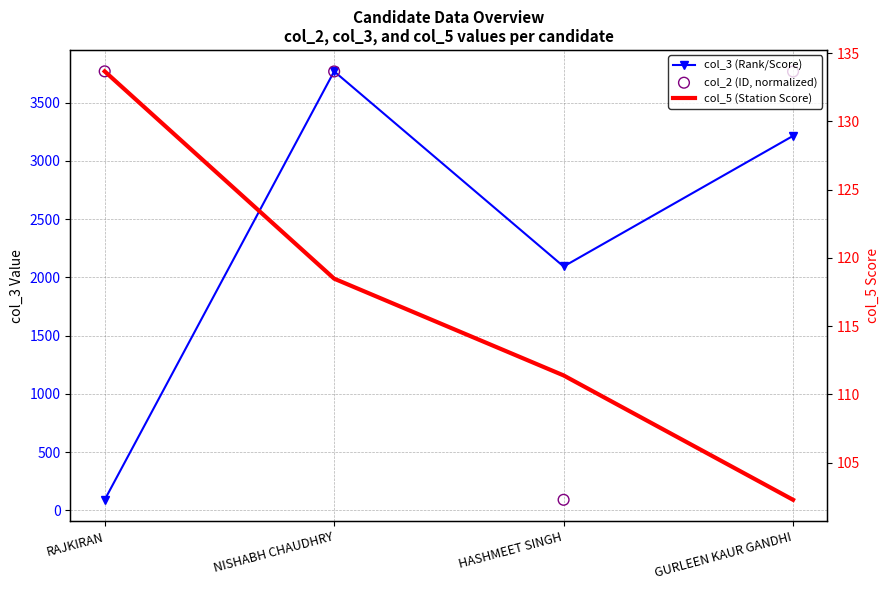

At how many categories does at least one series exceed 1318?

4